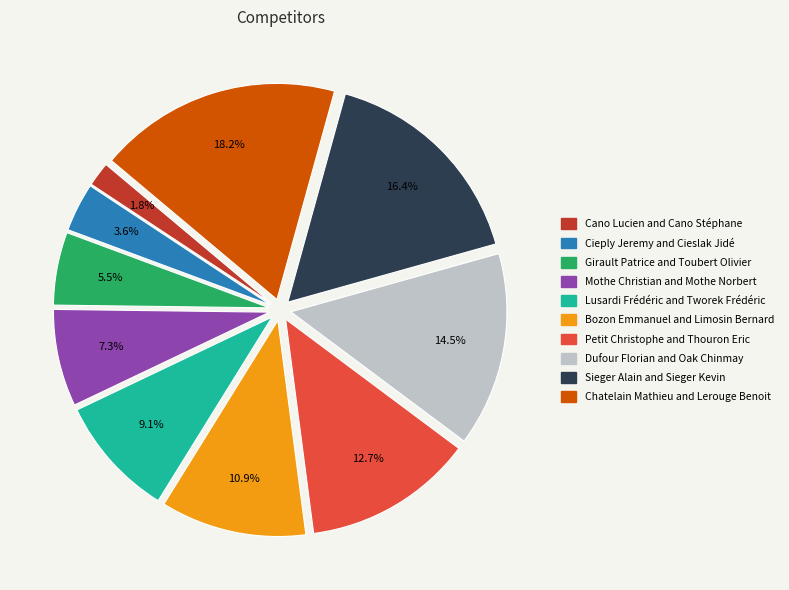

Does any single category account for the majority?

No